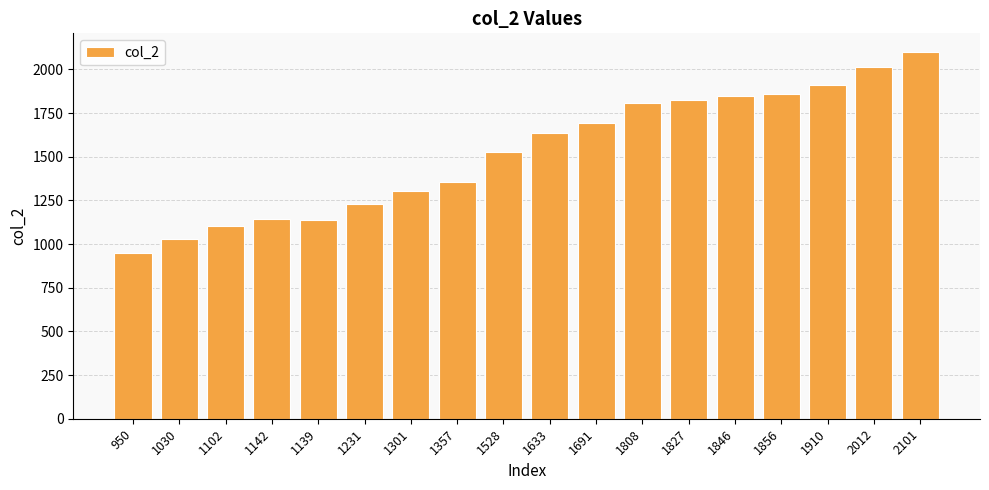

Which category has the highest value across all series?

2101